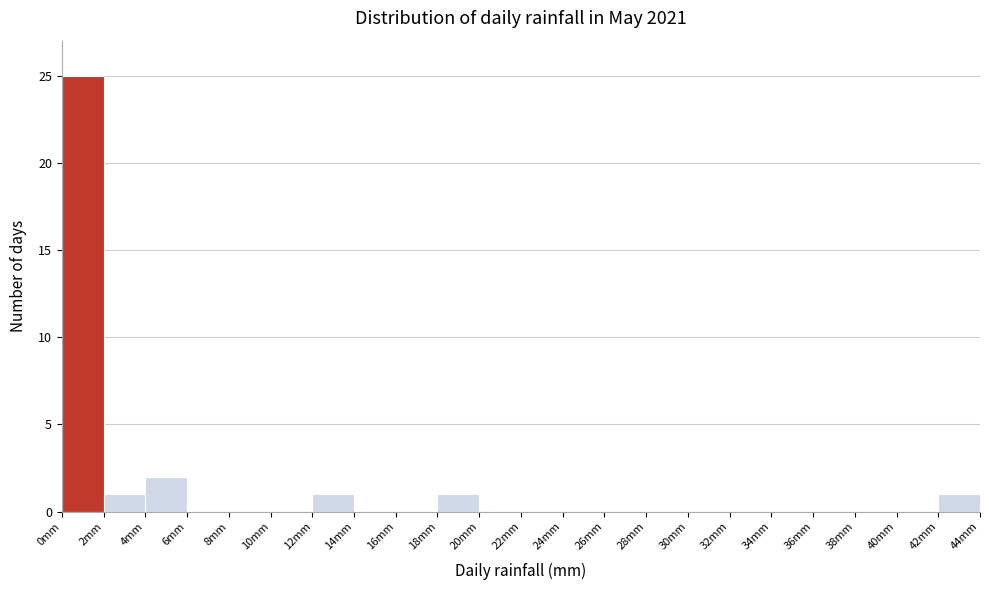

Reading left to right, transcribe this chart: for each bar, give the range it covers on the x-axis and its height. The values are not printed on the chart, so give them approximately, as read against the axis.

0 to 2: 25
2 to 4: 1
4 to 6: 2
6 to 8: 0
8 to 10: 0
10 to 12: 0
12 to 14: 1
14 to 16: 0
16 to 18: 0
18 to 20: 1
20 to 22: 0
22 to 24: 0
24 to 26: 0
26 to 28: 0
28 to 30: 0
30 to 32: 0
32 to 34: 0
34 to 36: 0
36 to 38: 0
38 to 40: 0
40 to 42: 0
42 to 44: 1